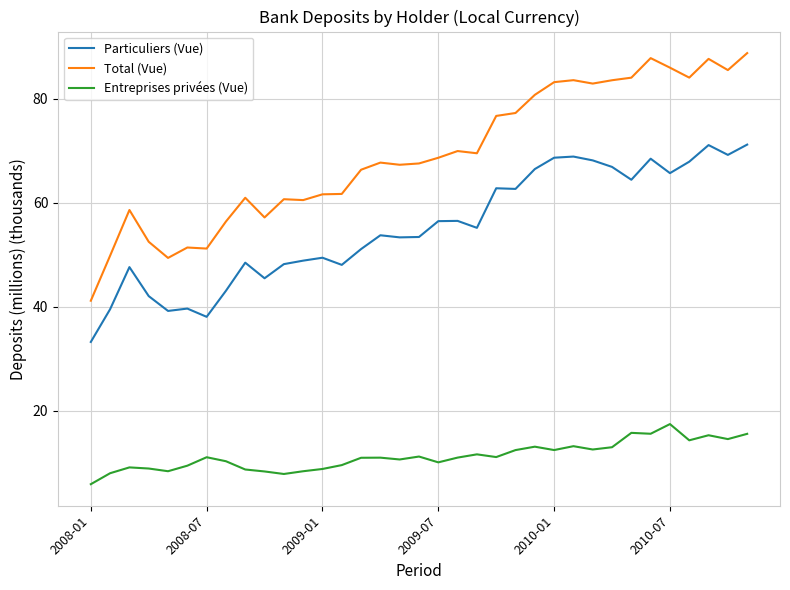

What is the maximum value shown in the chart?

88.8